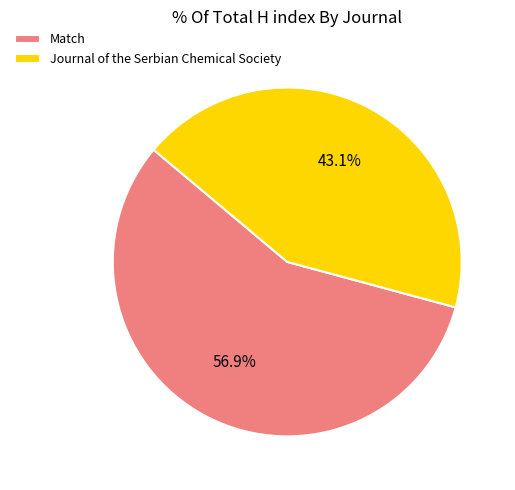

Does any single category account for the majority?

Yes